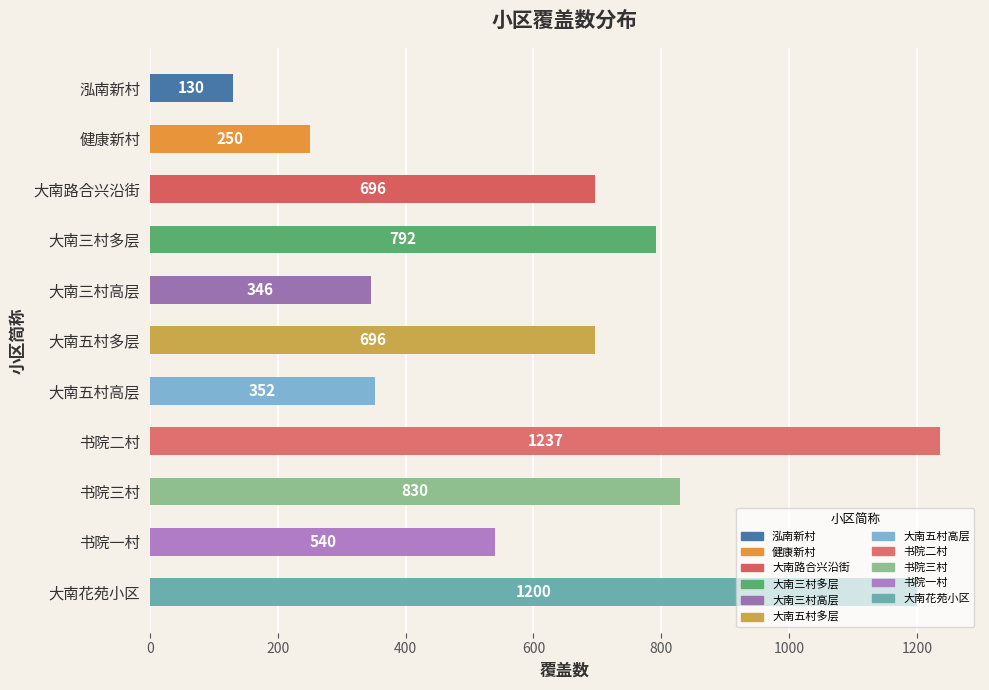

What is the difference between the values at 大南五村多层 and 书院二村?

541